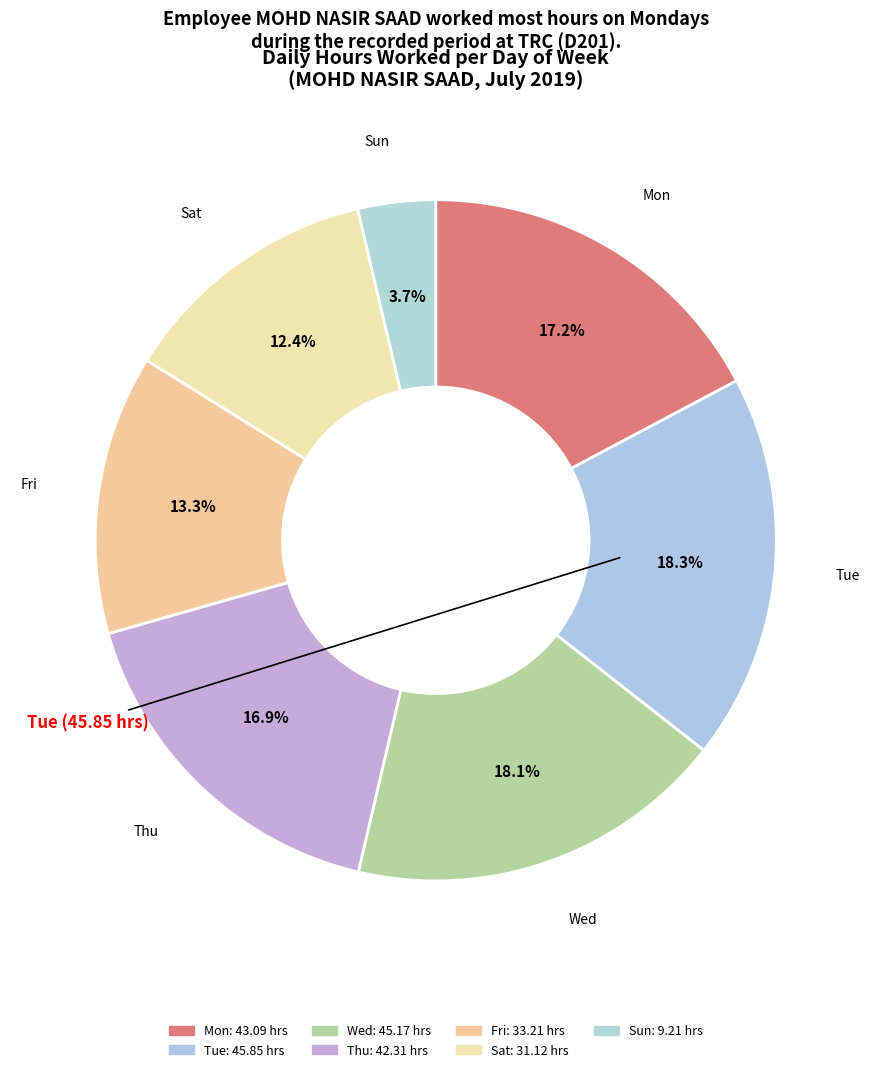

How many segments does this pie chart have?

7